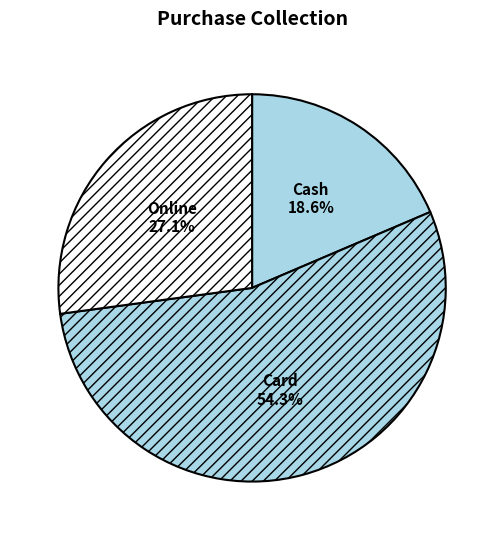

Which has a higher value, Cash or Online?

Online